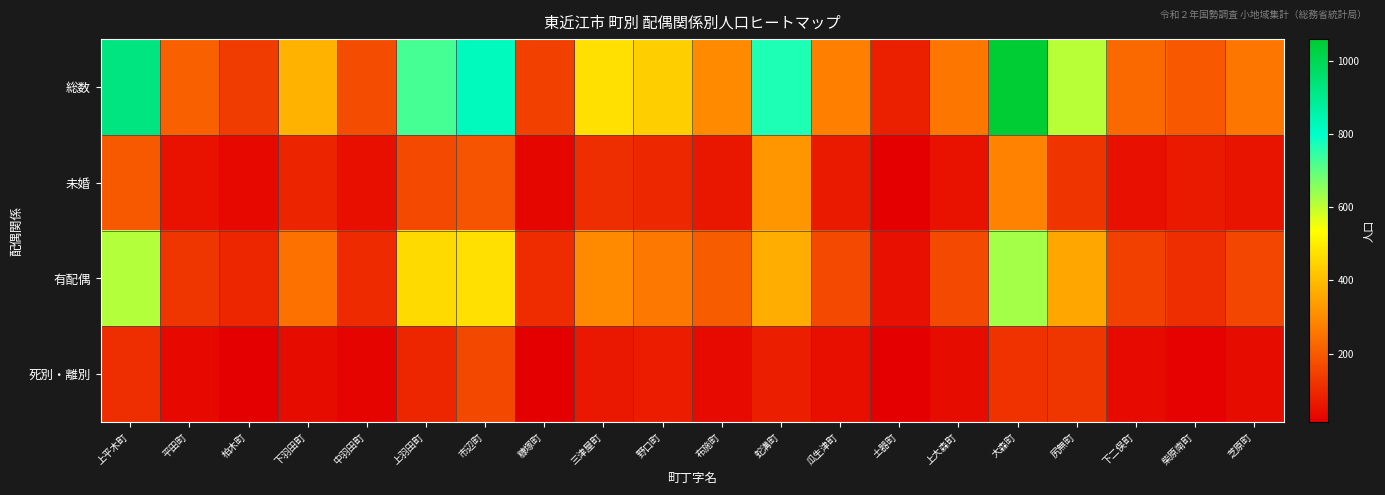

At how many categories does at least one series exceed 1002?

1